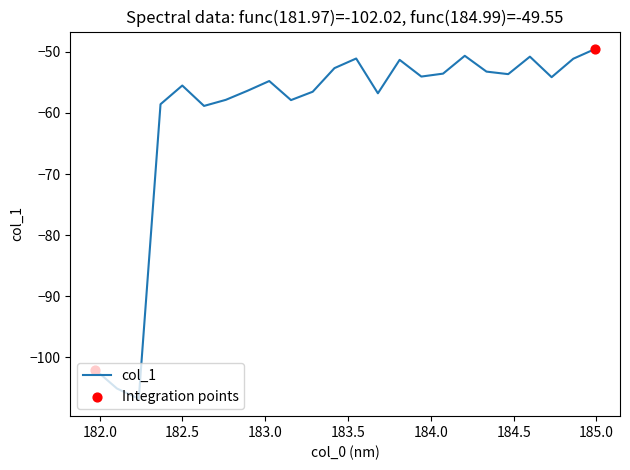

What is the difference between the maximum and minimum values?

57.2